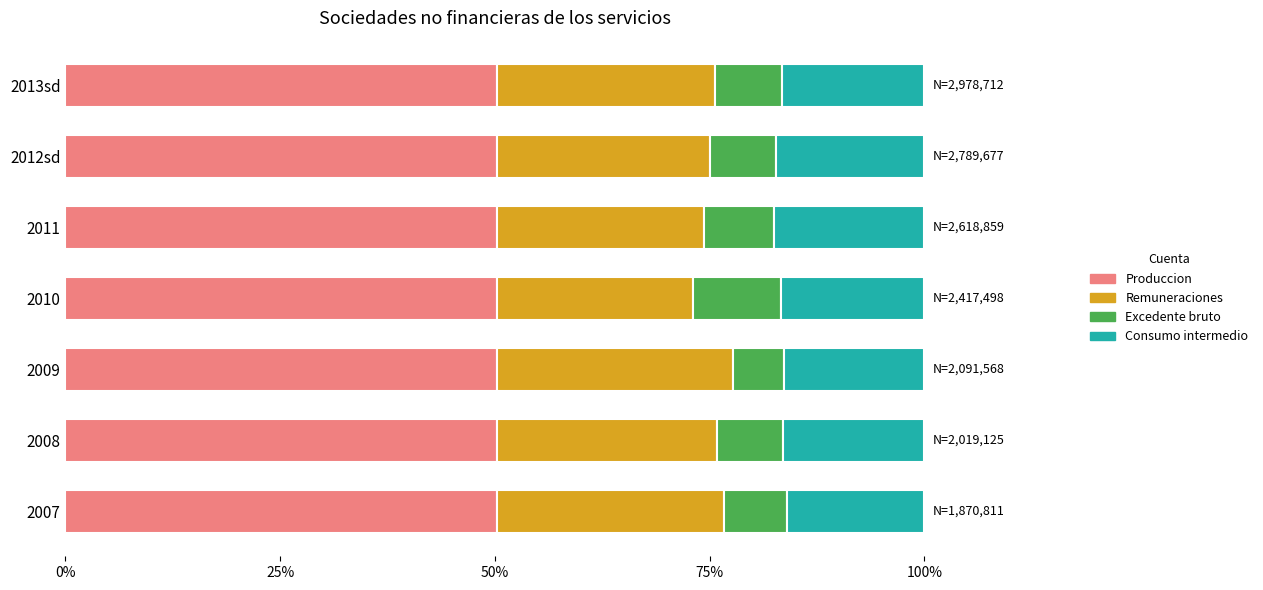

What is the average value of the Remuneraciones series?

0.3